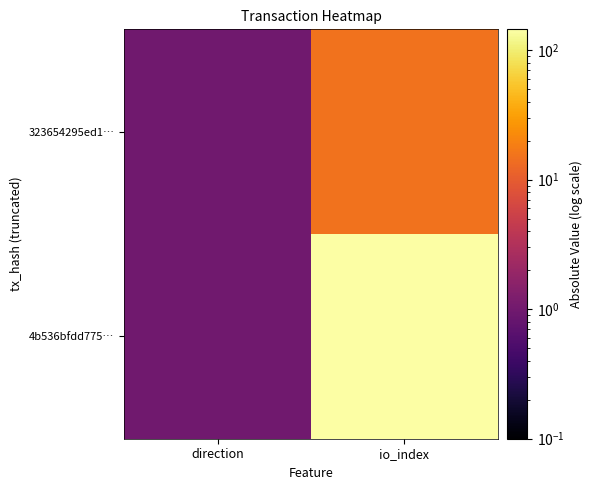

How many data points does each series have?

2